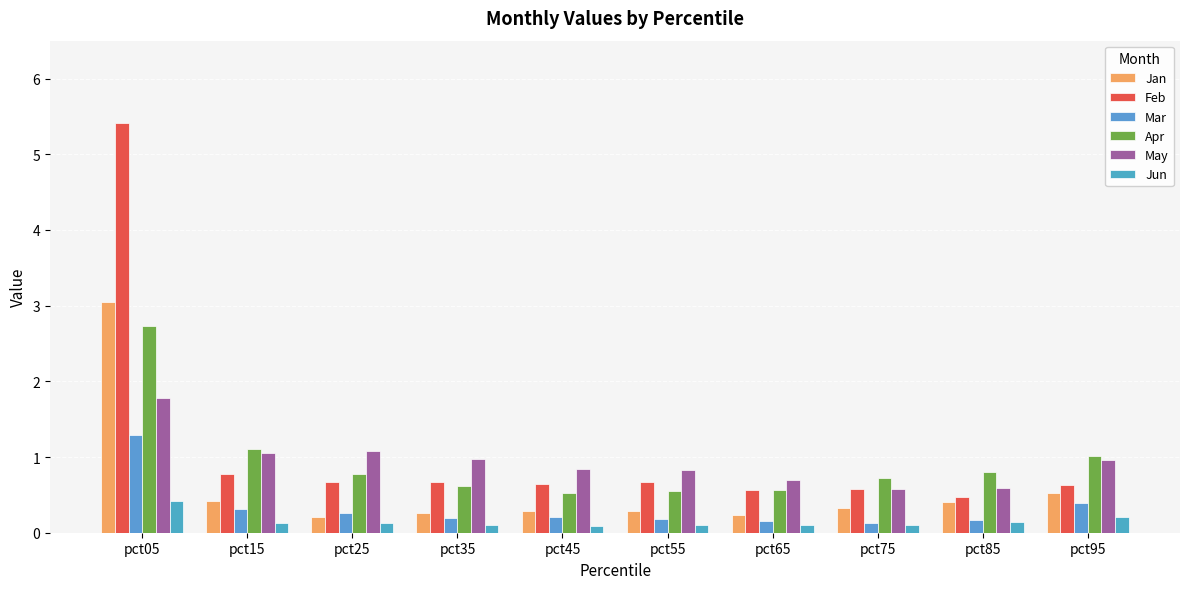

What is the highest value of the Jun series?

0.4